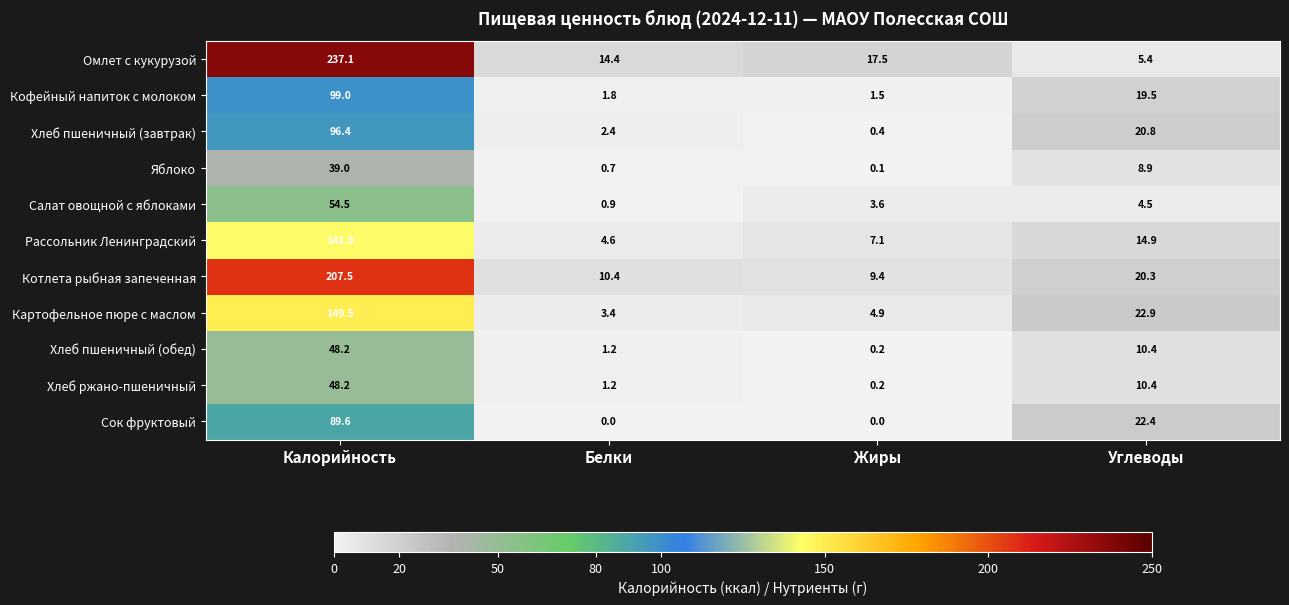

Between Калорийность and Жиры, which series saw the biggest shift?

Омлет с кукурузой